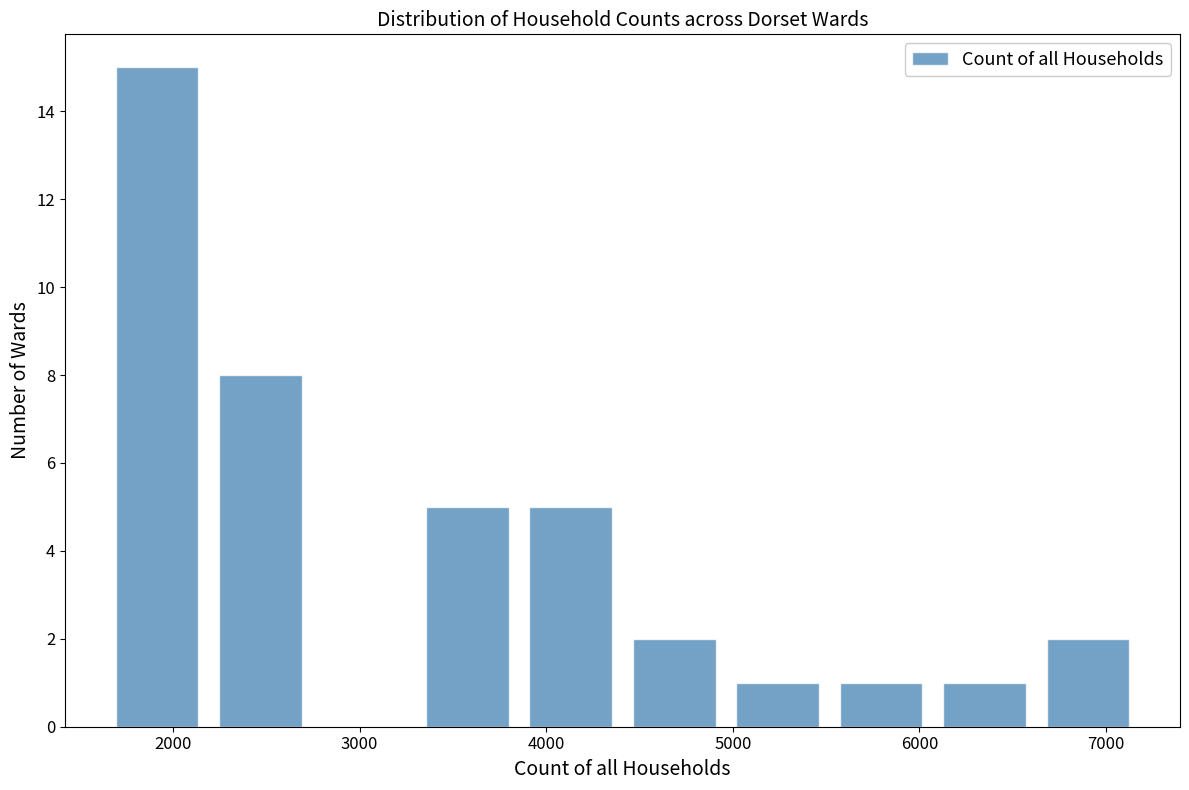

What is the height of the bar covering 3300 to 3900 on the x-axis? Neither the bar edges nor the heights are printed on the chart, so give them approximately, as read against the axes.

5